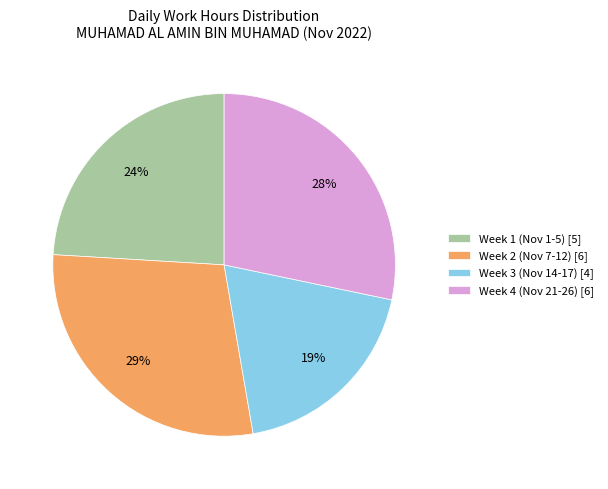

Do Week 4 (Nov 21-26) [6] and Week 2 (Nov 7-12) [6] together represent more than half of the pie?

Yes